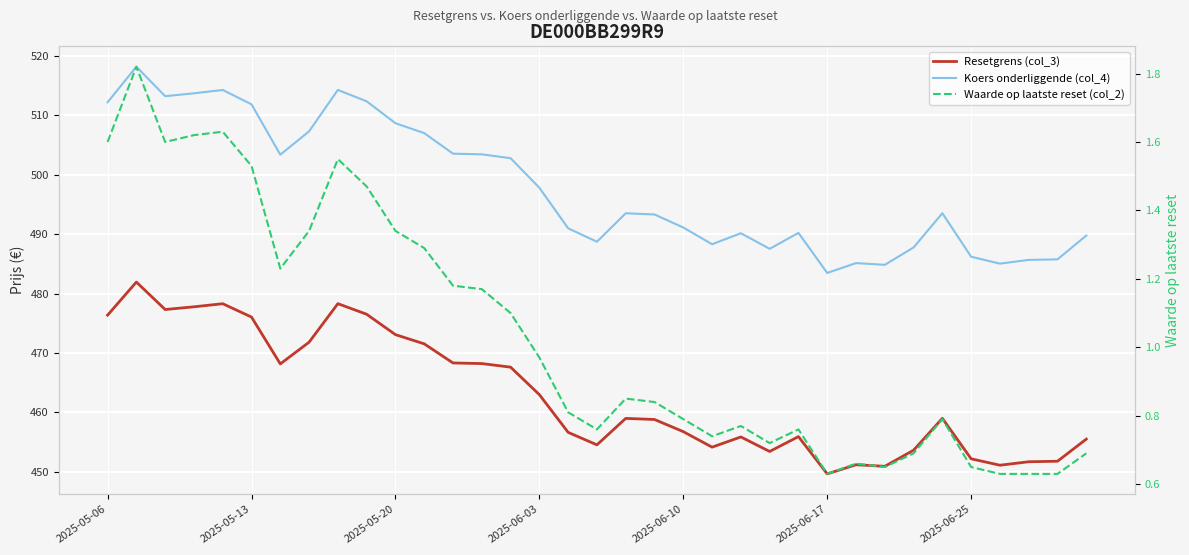

True or false: Waarde op laatste reset (col_2) and Resetgrens (col_3) intersect in this chart.

False